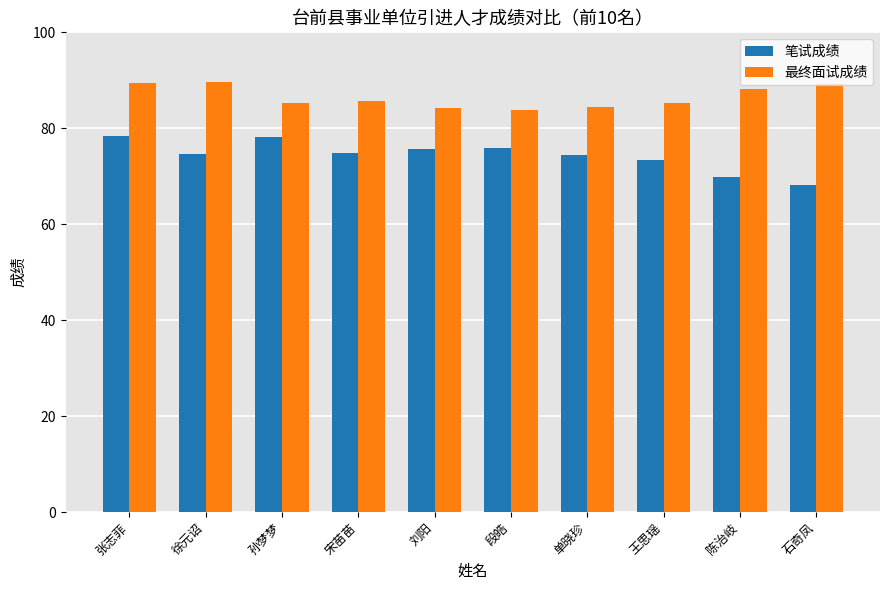

How many data points in 笔试成绩 are less than 74?

3